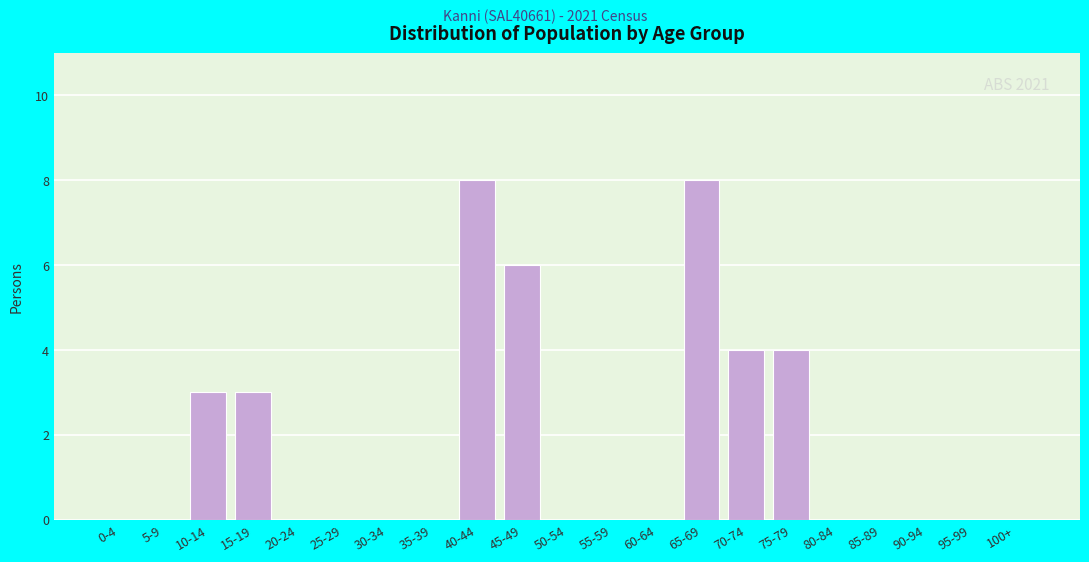

Reading right to left, transcribe all the data shown in this chart.

100+=0	95-99=0	90-94=0	85-89=0	80-84=0	75-79=4	70-74=4	65-69=8	60-64=0	55-59=0	50-54=0	45-49=6	40-44=8	35-39=0	30-34=0	25-29=0	20-24=0	15-19=3	10-14=3	5-9=0	0-4=0